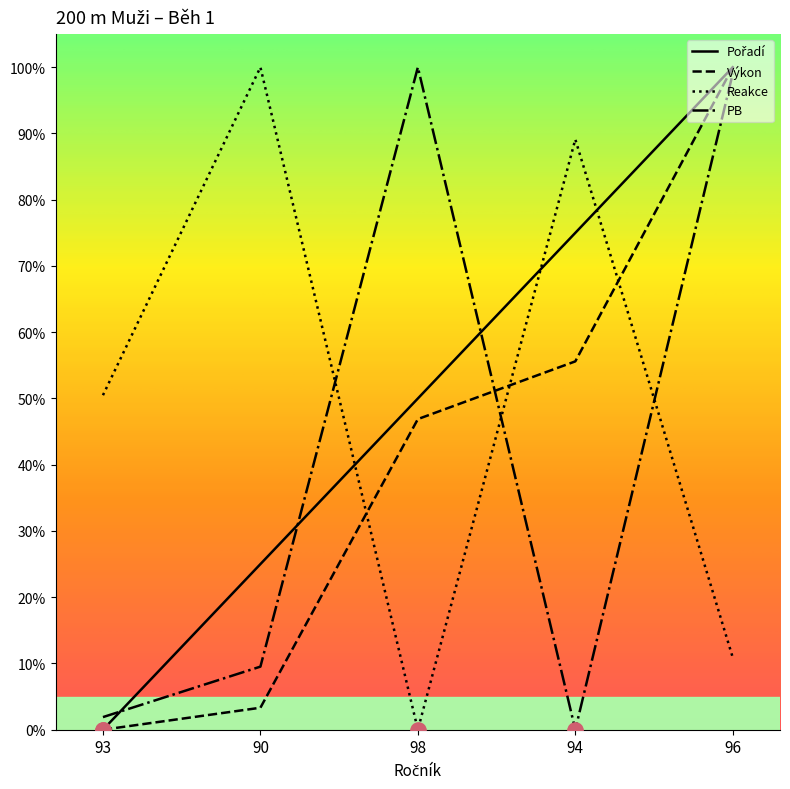

What is the total value across all series at 98?

196.9